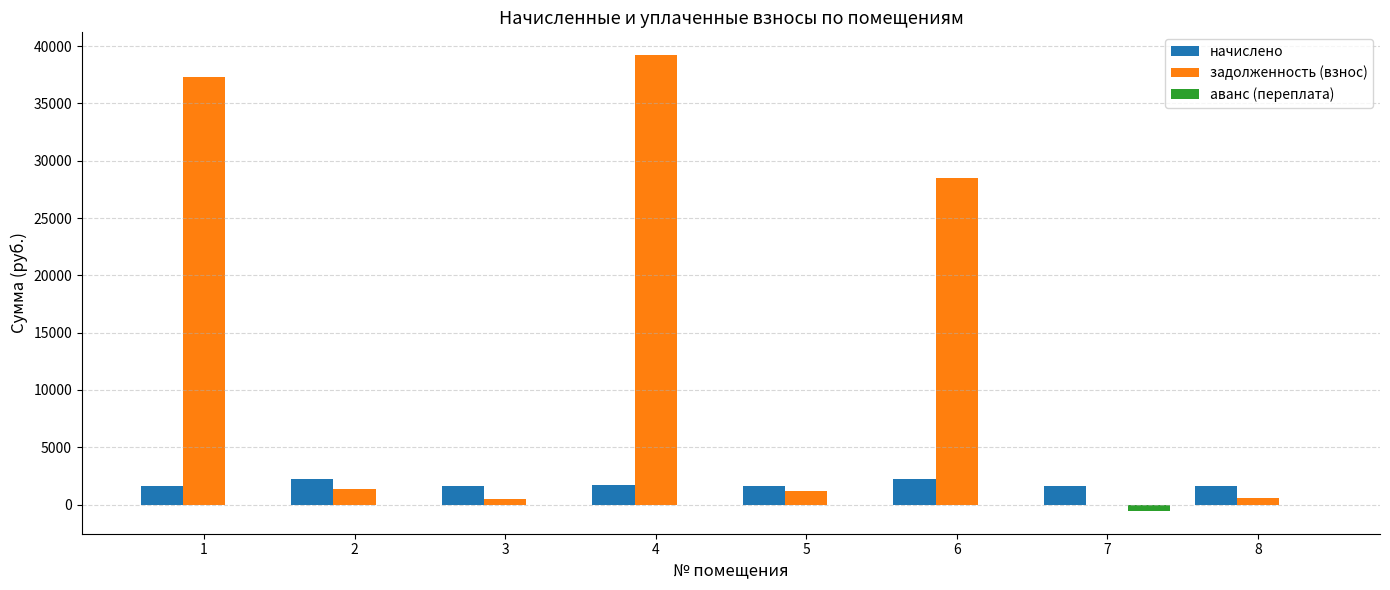

Is it true that начислено equals 1653.4 at 7?

True